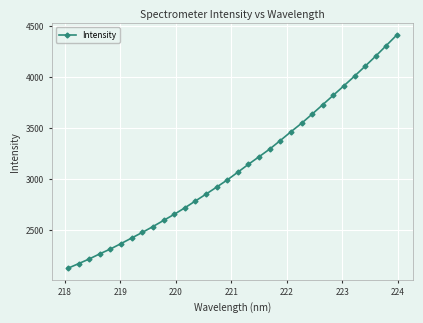

What is the value of the 8th point from the left?

2475.0